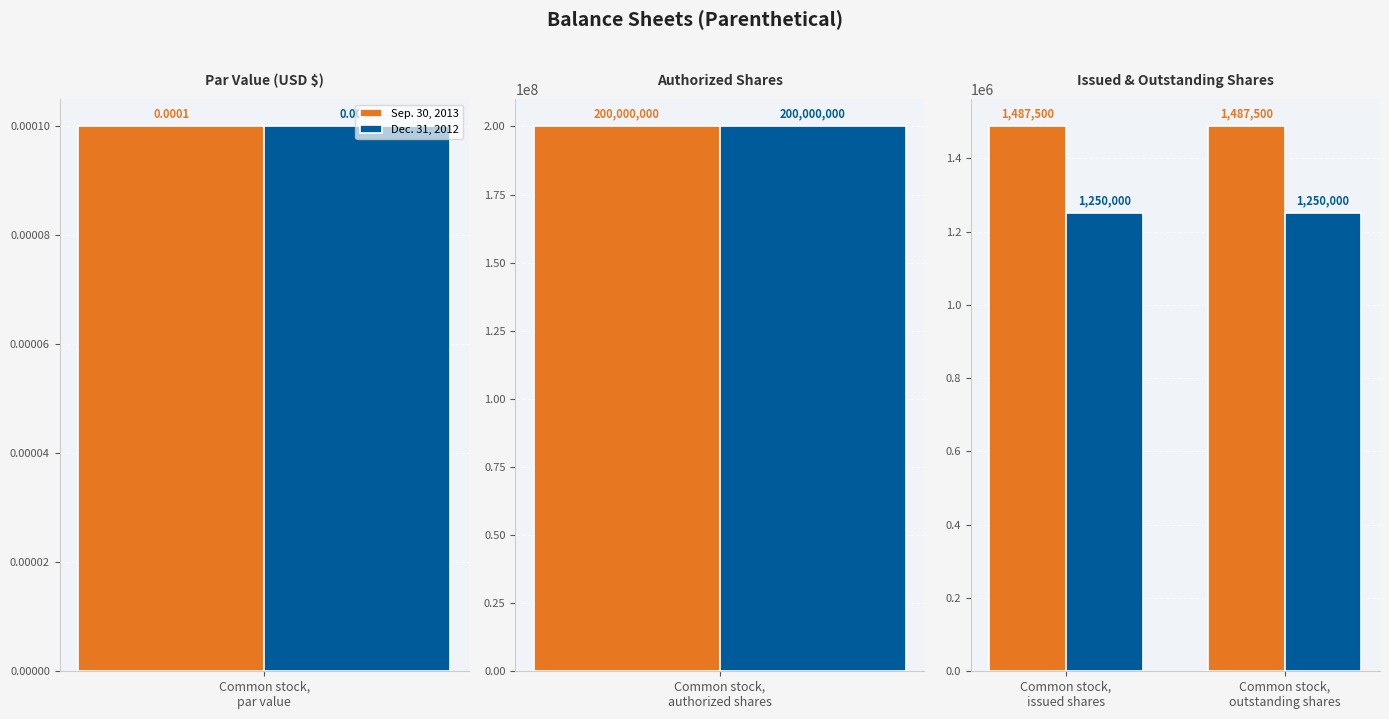

What position from the left is Common stock, outstanding shares?

2